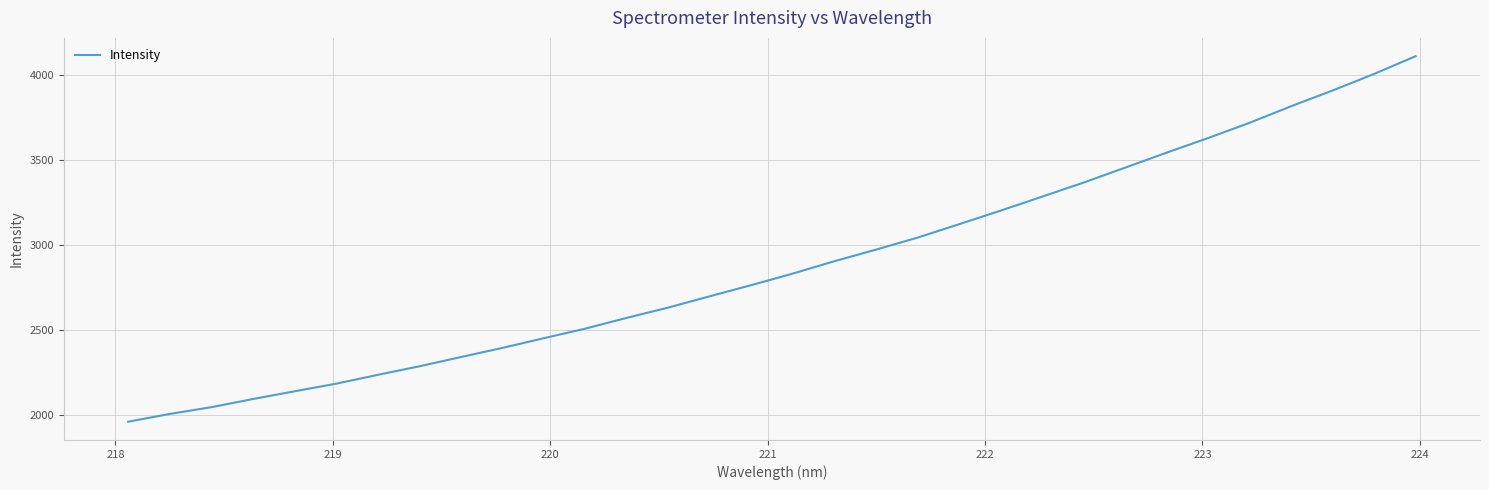

What is the difference between the maximum and minimum values?

2155.7